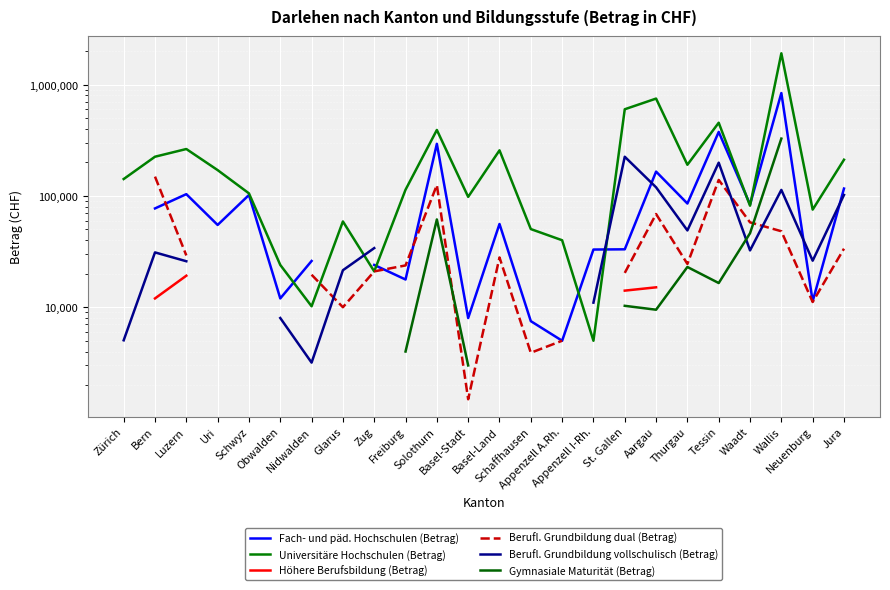

Where does the Höhere Berufsbildung (Betrag) series first go above 14000?

Luzern